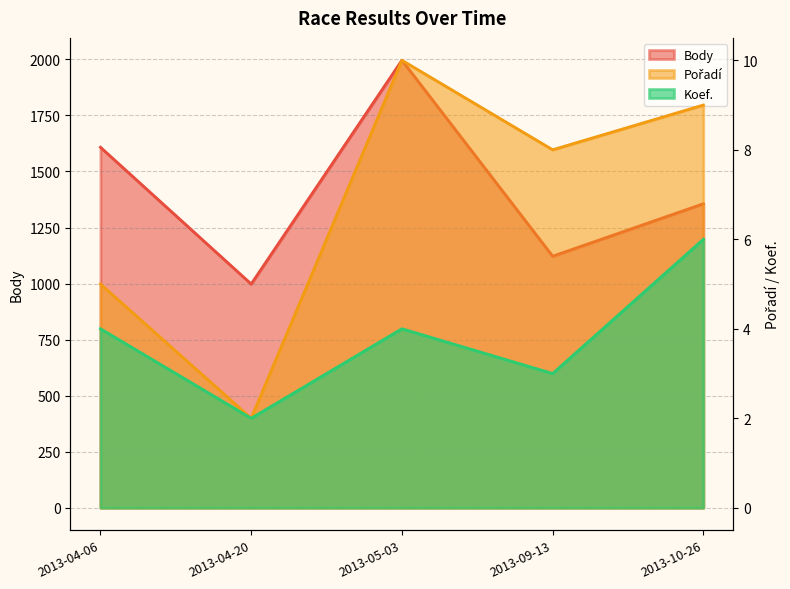

How many interior local peaks does the Body series have?

1